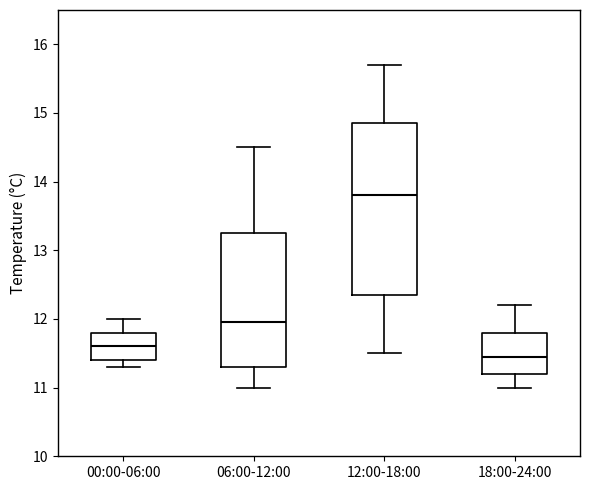

Which box is the tallest, from its lower edge to its upper edge?

12:00-18:00